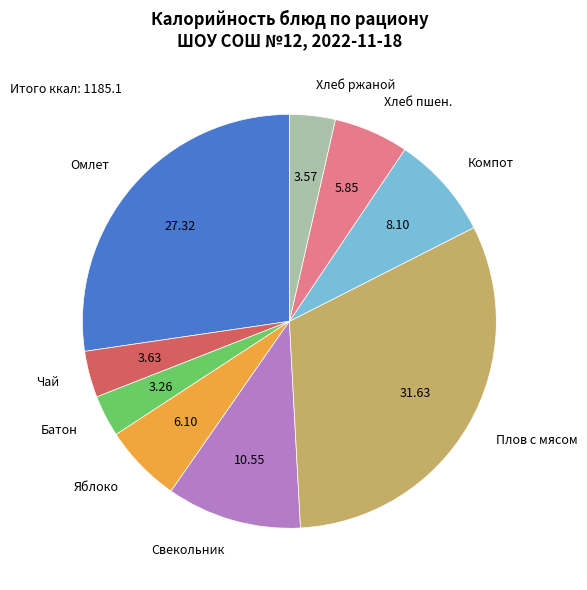

Which category has the biggest portion of the pie?

Плов с мясом